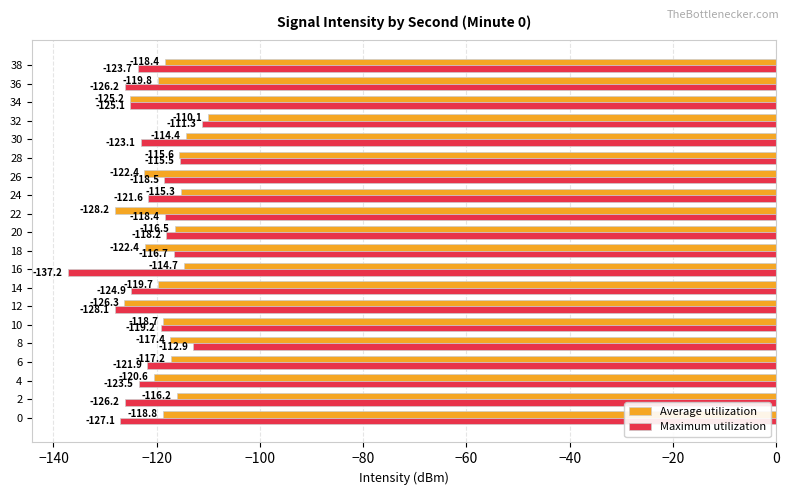

What is the average value of the Maximum utilization series?

-122.0